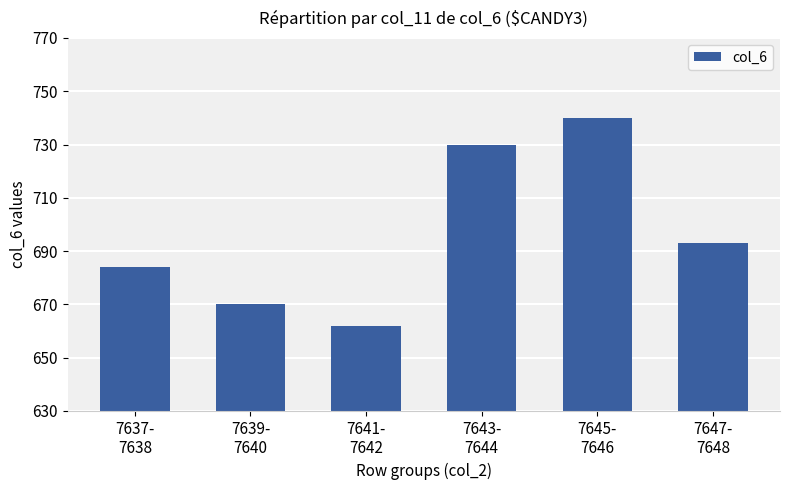

List the labels in order of value, largest first.

7645-
7646, 7643-
7644, 7647-
7648, 7637-
7638, 7639-
7640, 7641-
7642